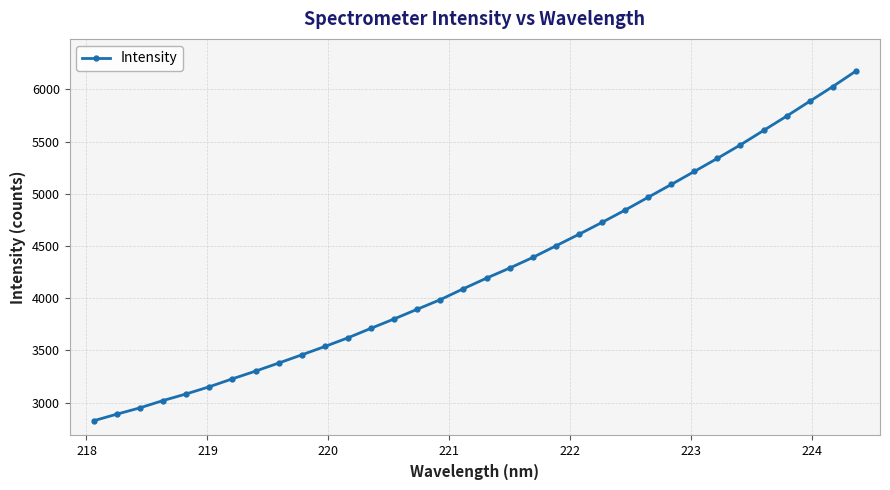

What is the value of the 19th point from the left?

4288.9